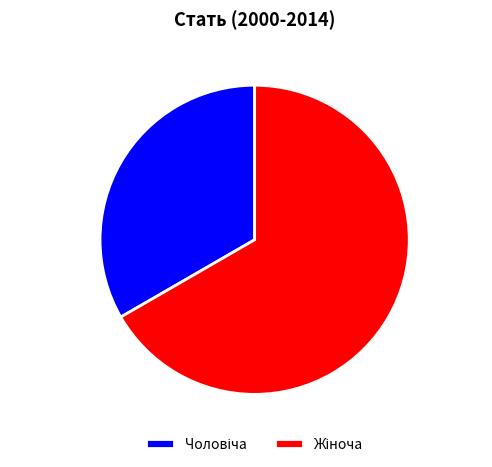

Is there a majority slice in this chart?

Yes